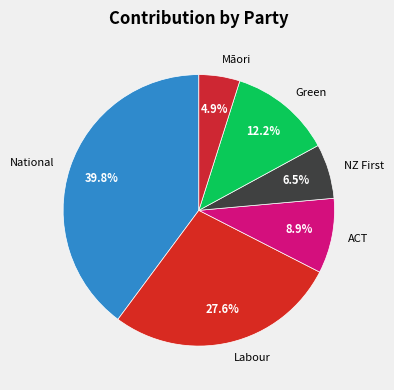

Which slice is the largest?

National